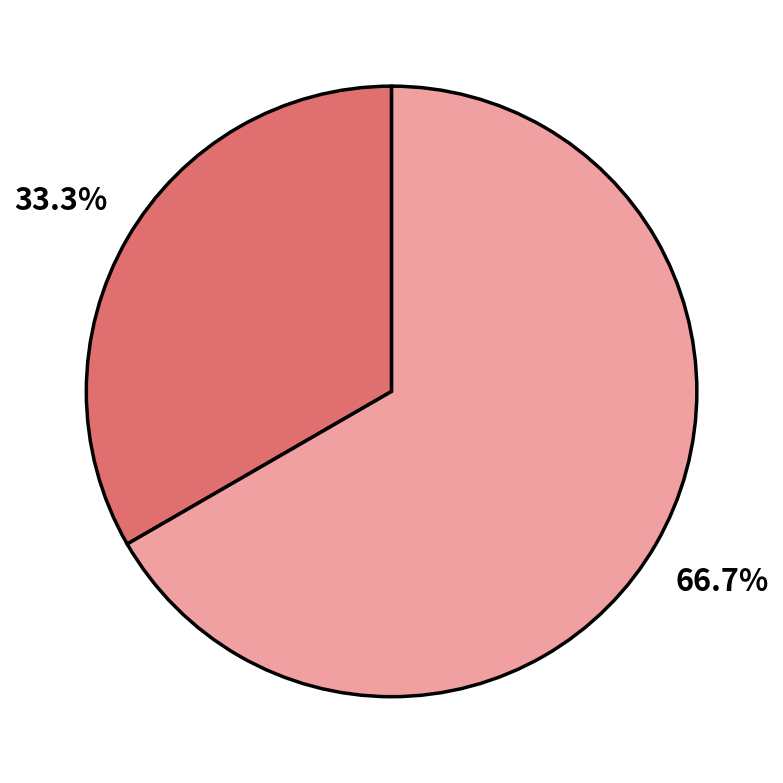

Does any single category account for the majority?

Yes